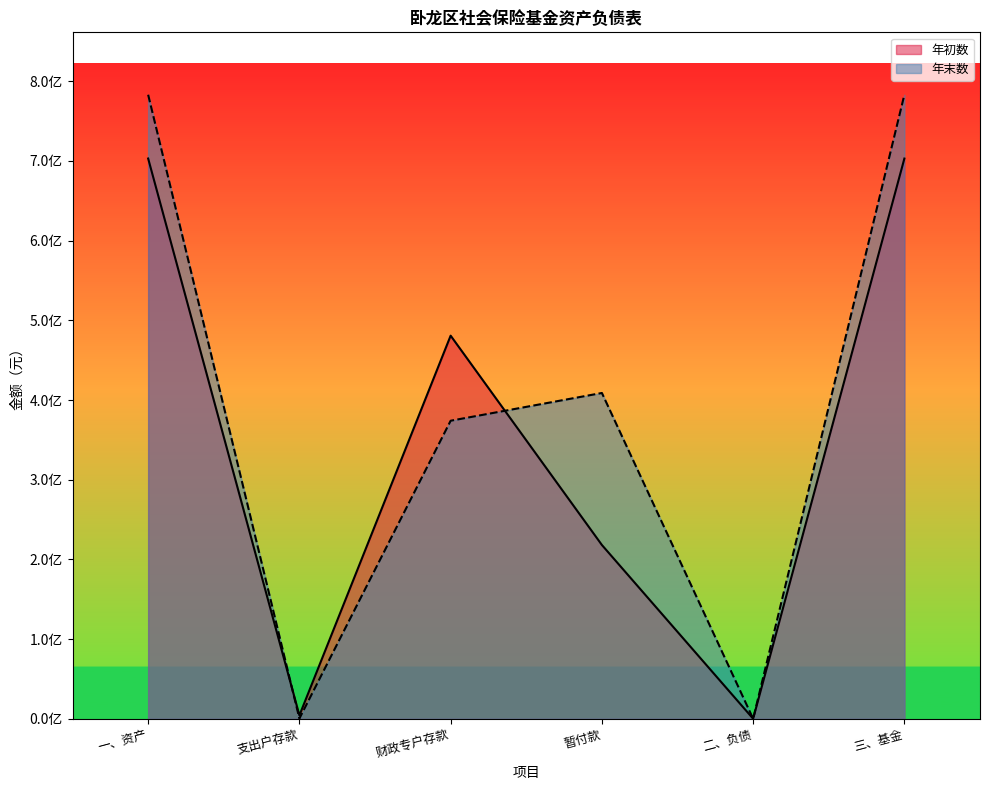

Count the number of categories in the chart.

6